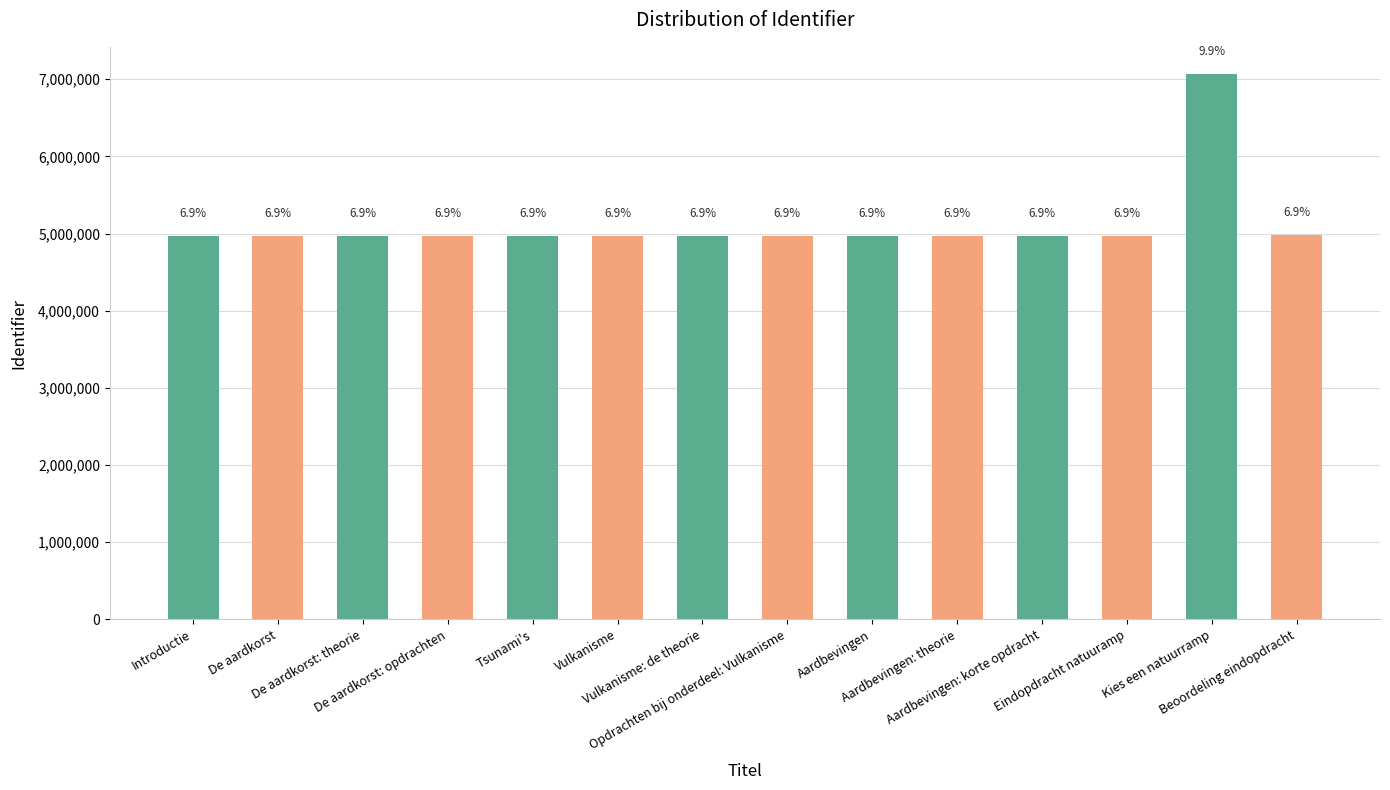

How many bars are there in total?

14